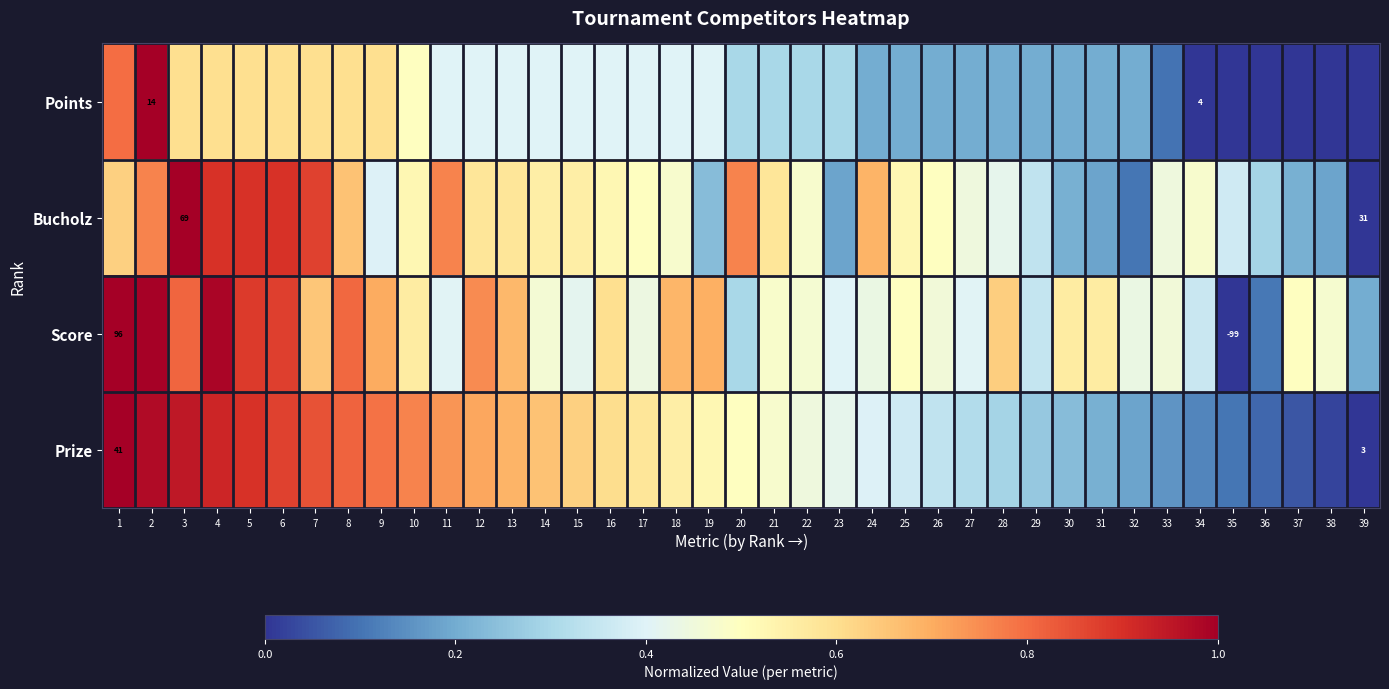

At which label does Bucholz reach its minimum?

39